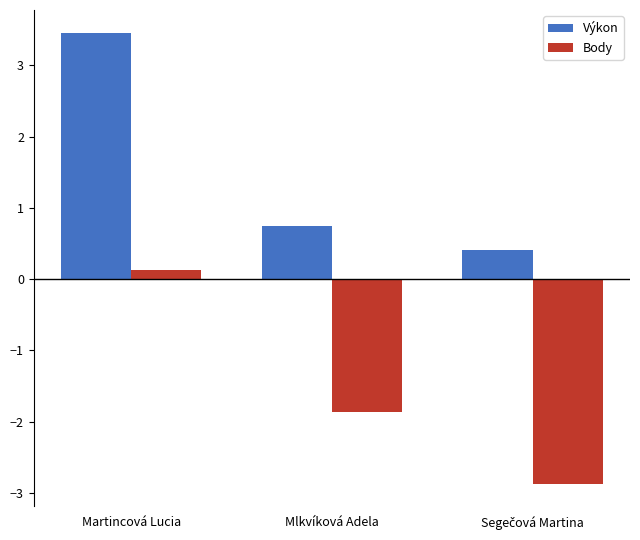

At which category does the chart reach its peak across all series?

Martincová Lucia